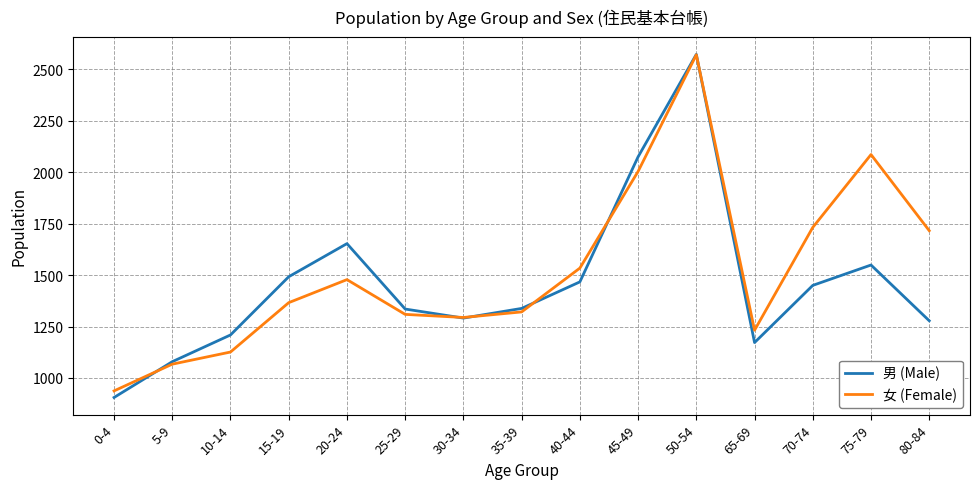

What is the lowest value of the 女 (Female) series?

937